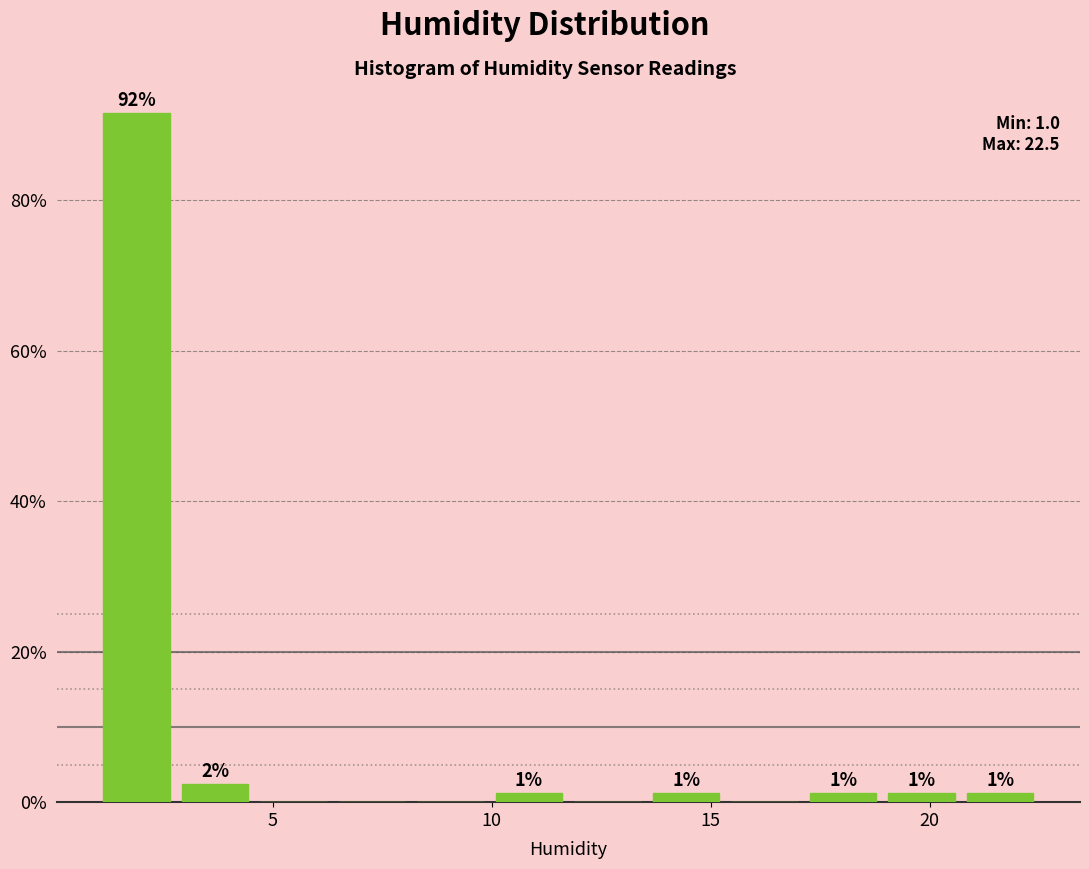

Read against the x-axis, roughly where is the centre of the tallest bar?

2.0